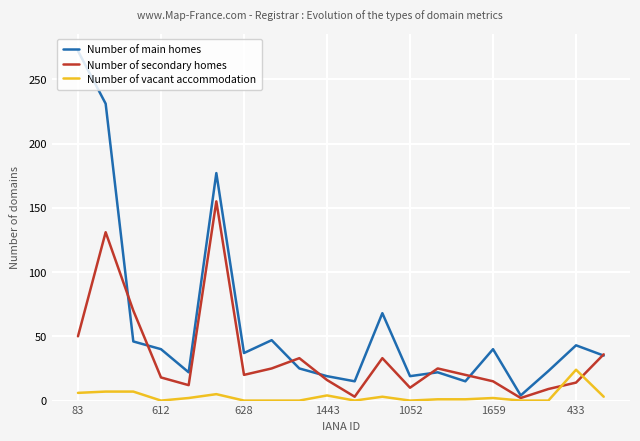

Rank the series by their average value, from lowest to highest.

Number of vacant accommodation, Number of secondary homes, Number of main homes